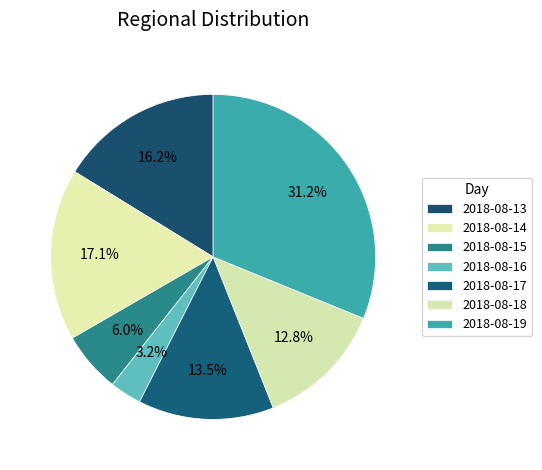

How much of the chart is everything except 2018-08-16?

96.8%